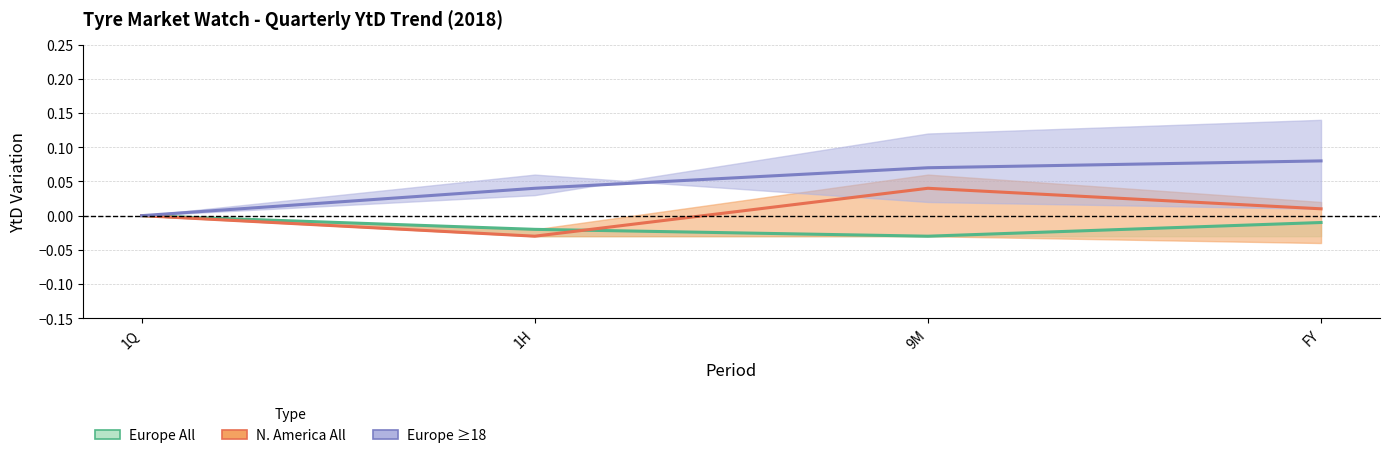

At which label does N. America All – O.E.+Repl. first exceed 0?

9M